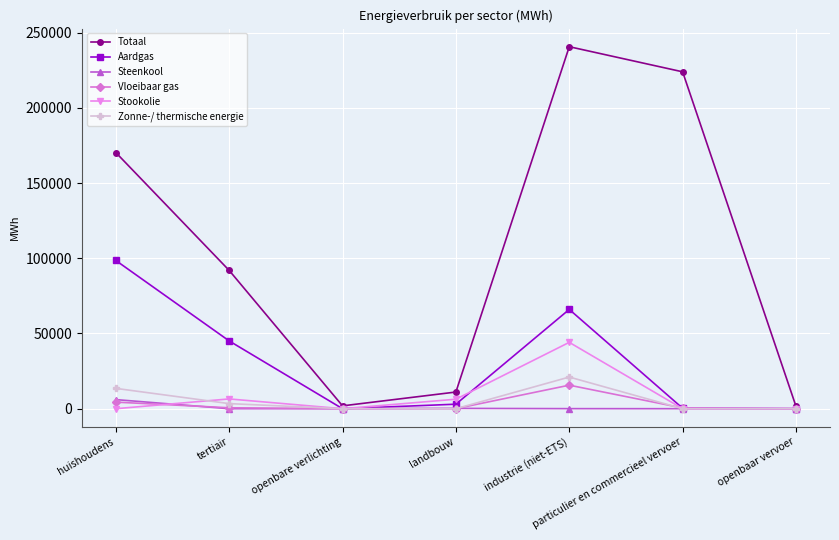

What is the maximum value for Totaal?

240633.9